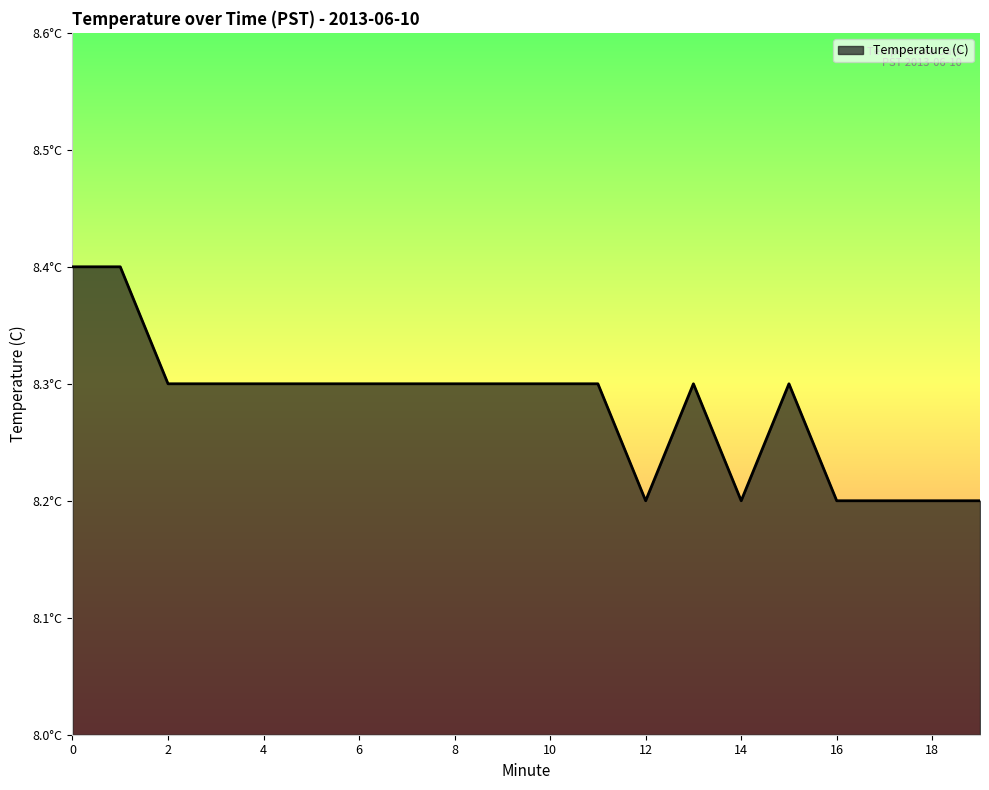

What is the value of the 12th point from the left?

8.3